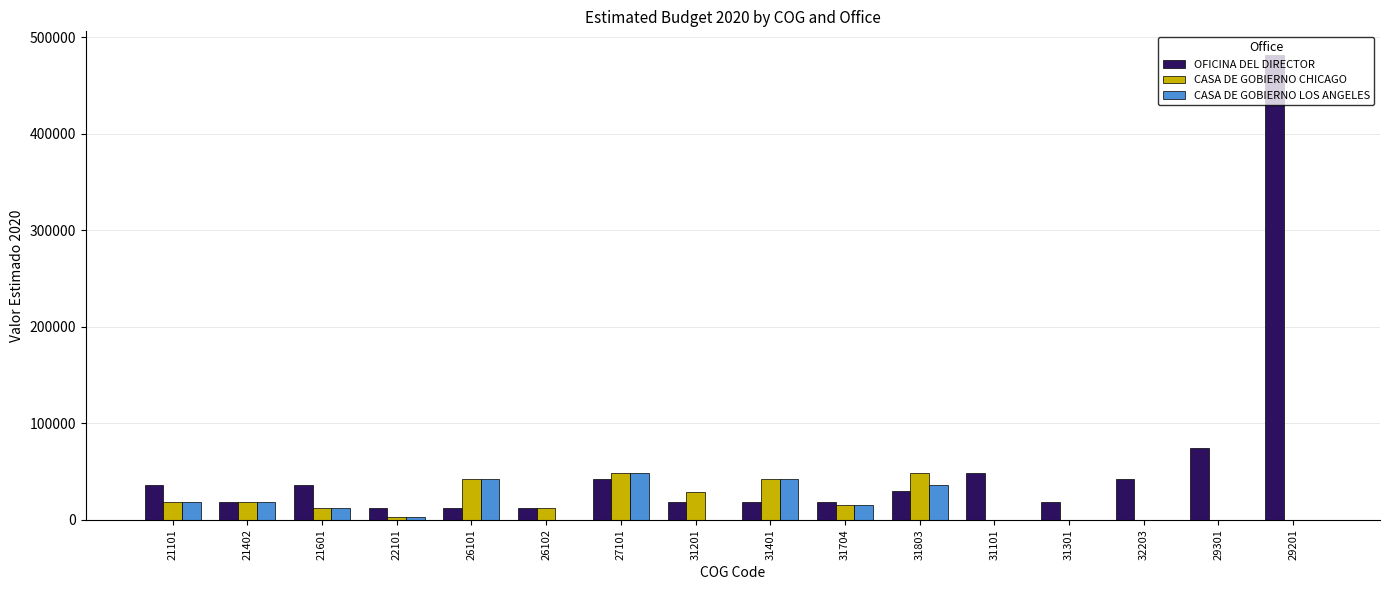

Which series has the largest total across all categories?

OFICINA DEL DIRECTOR